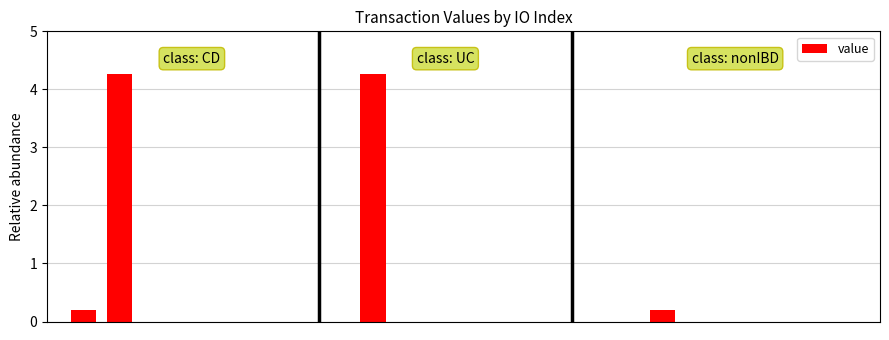

What is the difference between the maximum and minimum values?

4.1